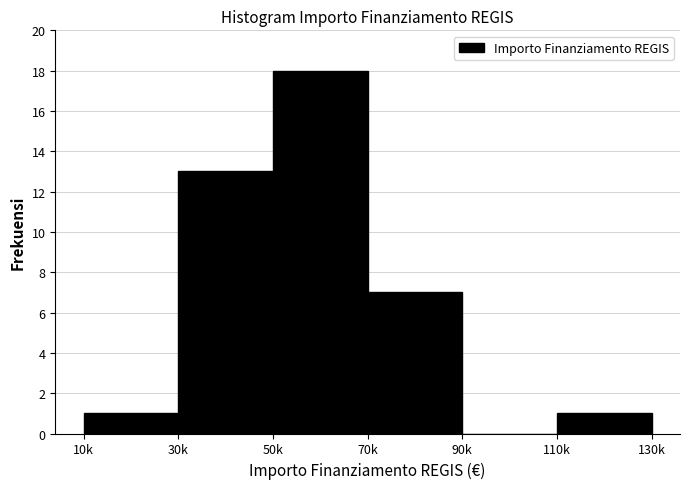

Reading left to right, what are all the values shown in this chart?

10k=1	30k=13	50k=18	70k=7	90k=0	110k=1